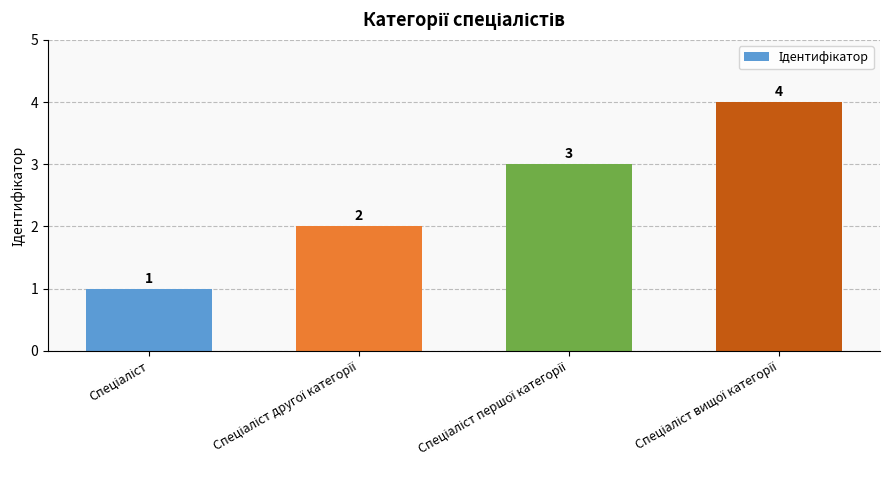

What is the value of the 3rd bar from the left?

3